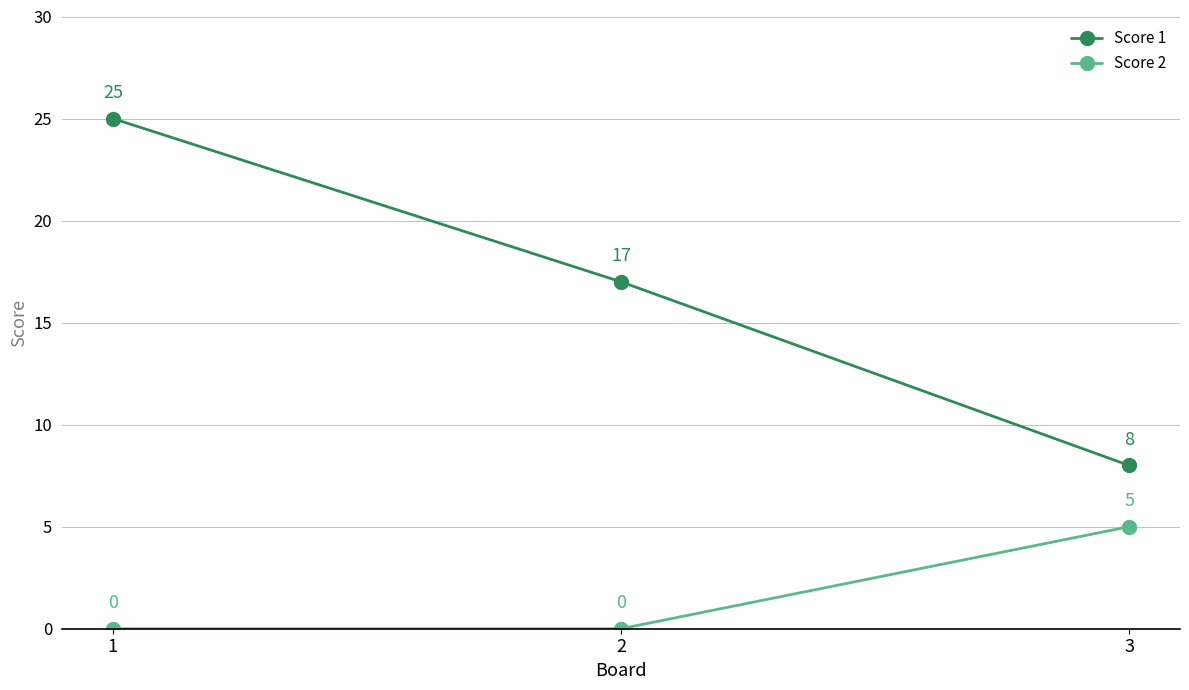

What is the sum of all Score 2 values?

5